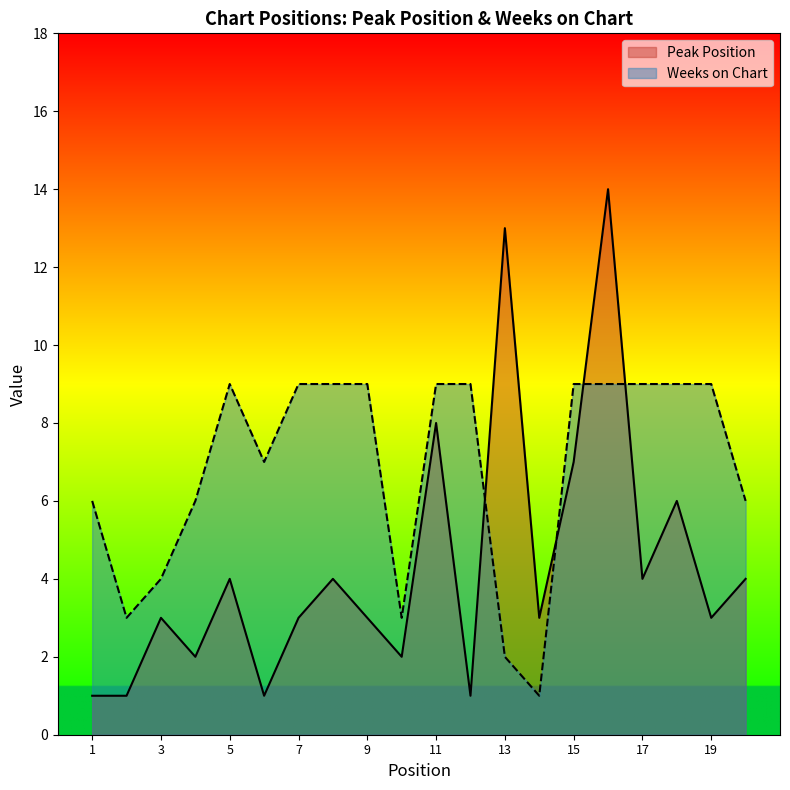

List the series in order of their overall mean, lowest first.

Peak Position, Weeks on Chart